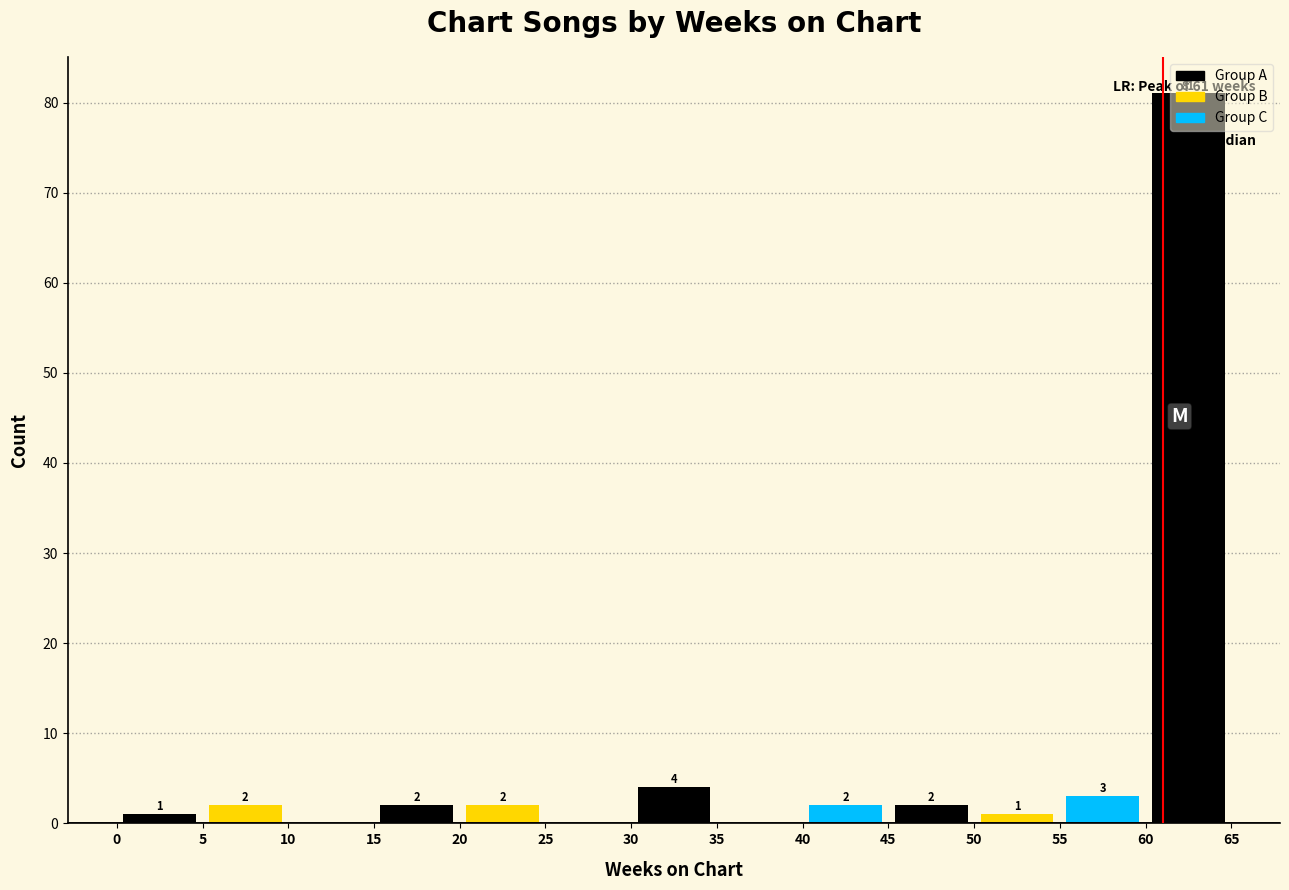

Over which range of the x-axis is the bar tallest?

60 to 65